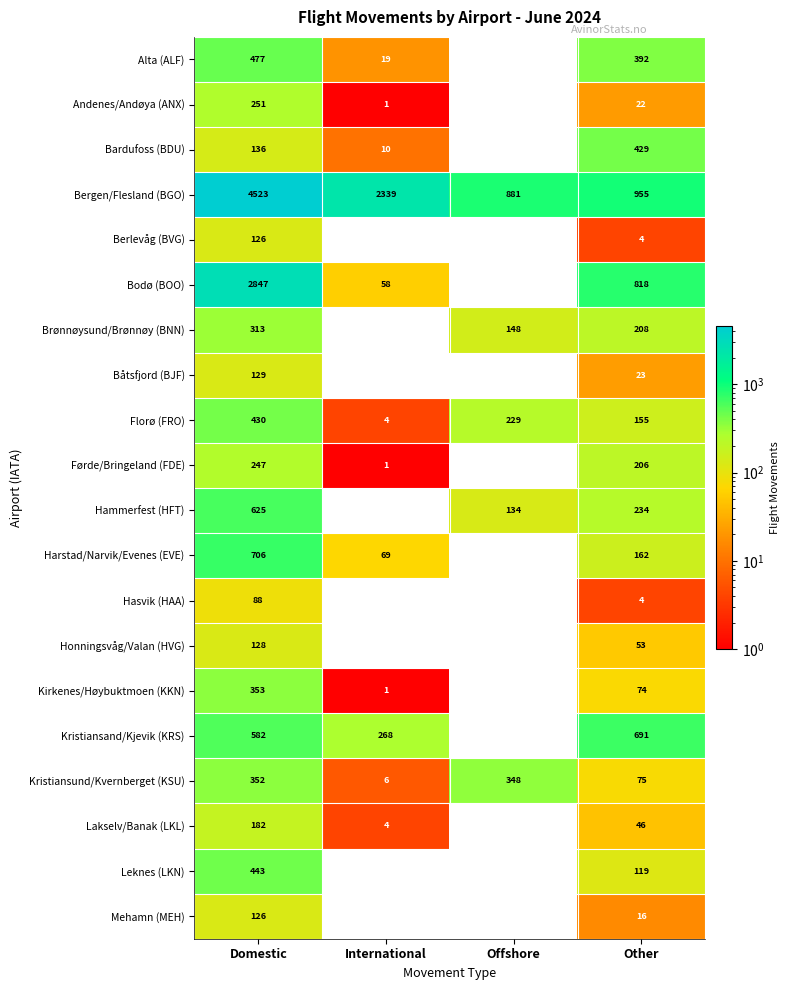

What is the spread (max minus min) of values at Other?

951